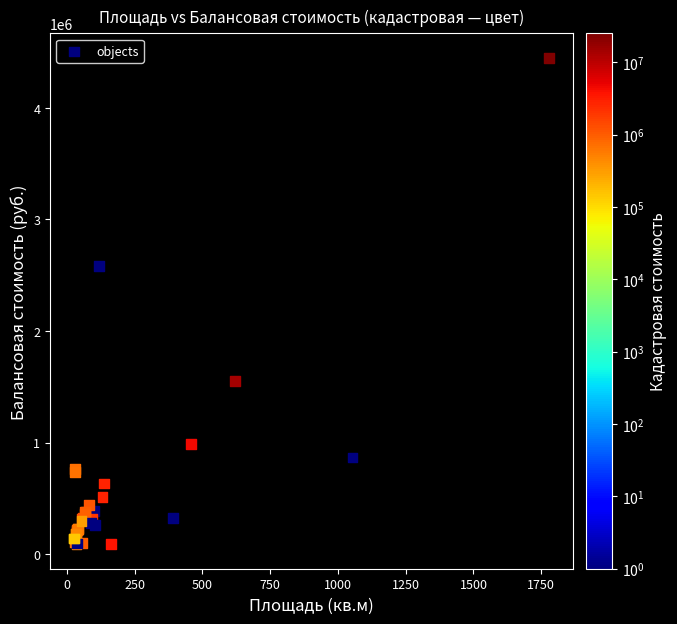

What Y value in the scatter plot is closest to 2267883?

2583590.0